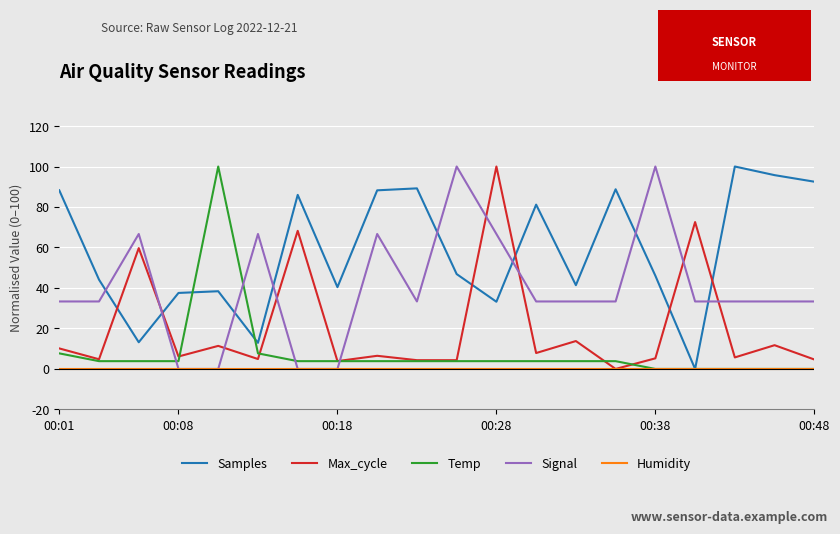

How many lines are shown in the chart?

5